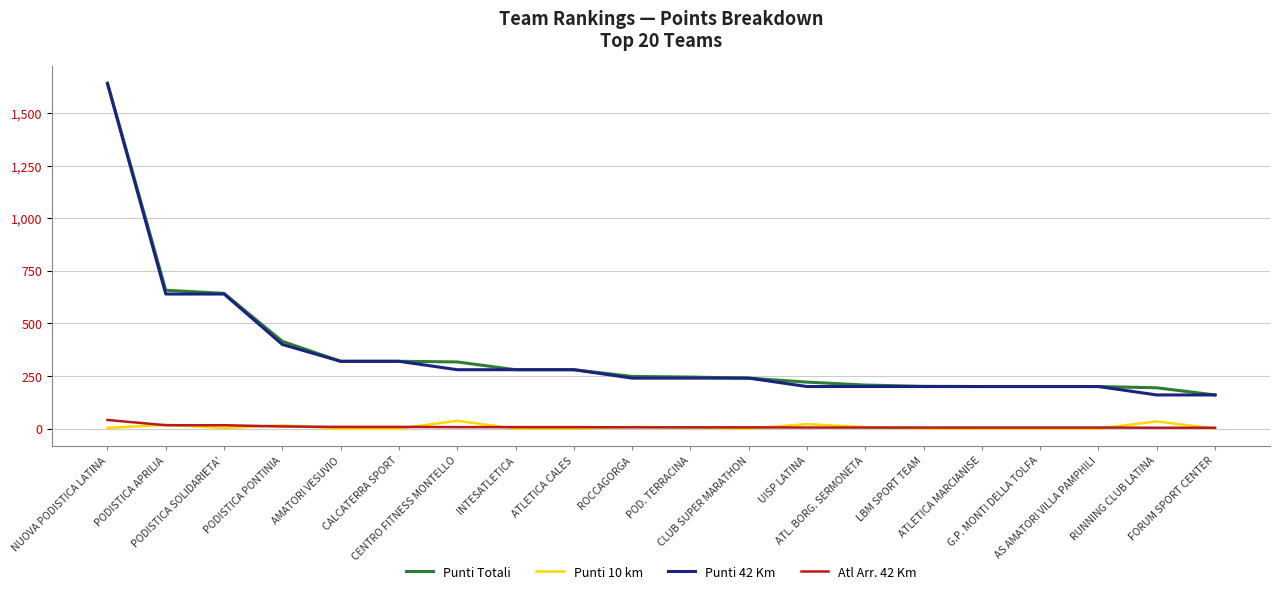

What is the sum of all Punti 10 km values?

152